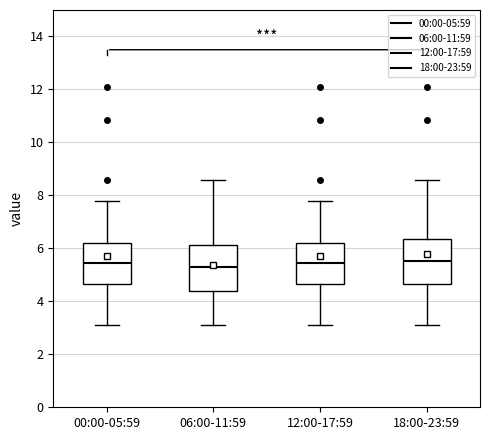

Reading left to right, transcribe this box plot: for each box, give where its median line is, the range the box spans, and where its two whiskers end, as read against the y-axis. The values are not printed on the chart, so give them approximately, as read against the axis.

00:00-05:59: median 5.4, box 4.6 to 6.2, whiskers 3.2 to 7.8
06:00-11:59: median 5.4, box 4.4 to 6.2, whiskers 3.2 to 8.6
12:00-17:59: median 5.4, box 4.6 to 6.2, whiskers 3.2 to 7.8
18:00-23:59: median 5.6, box 4.6 to 6.4, whiskers 3.2 to 8.6